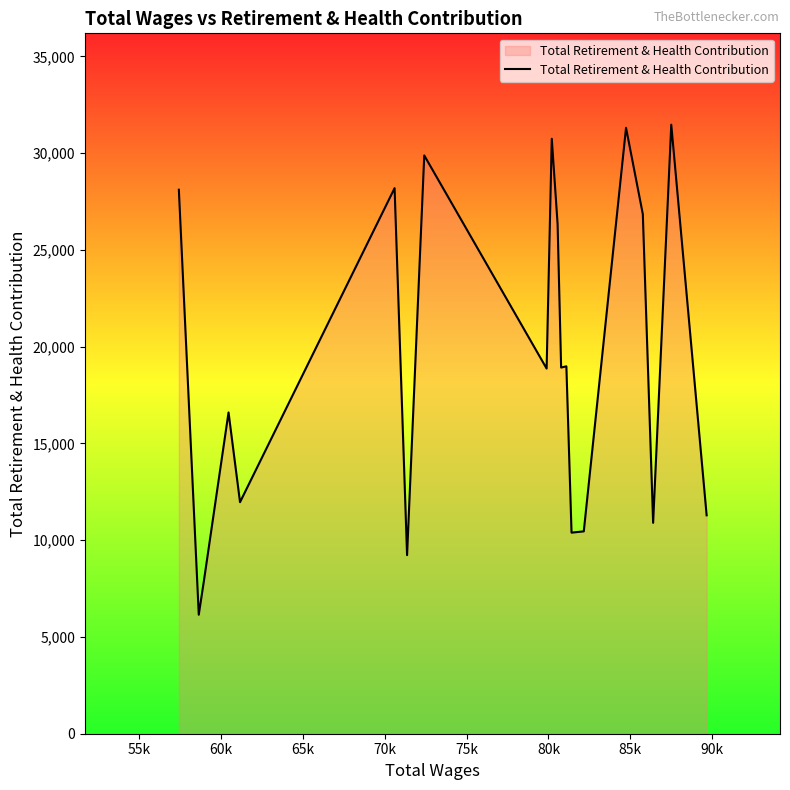

What is the minimum value shown in the chart?

6149